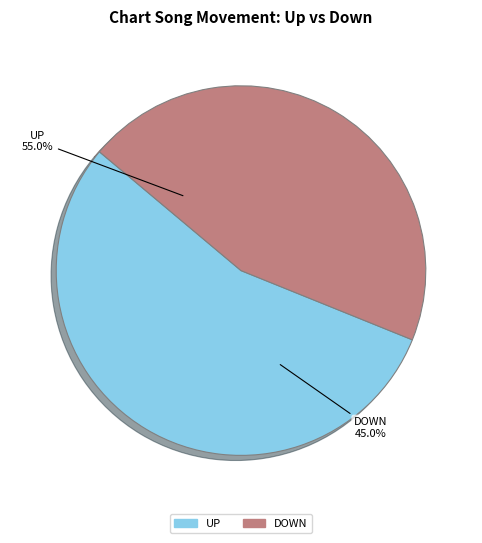

What is the smallest slice in the pie chart?

down